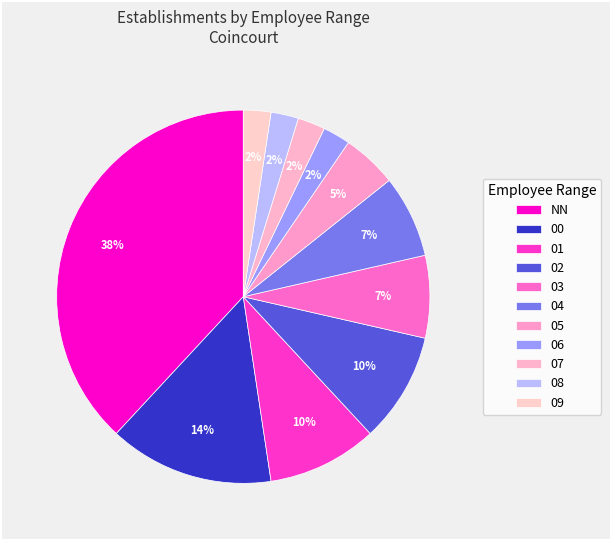

Count the number of slices in the pie.

11